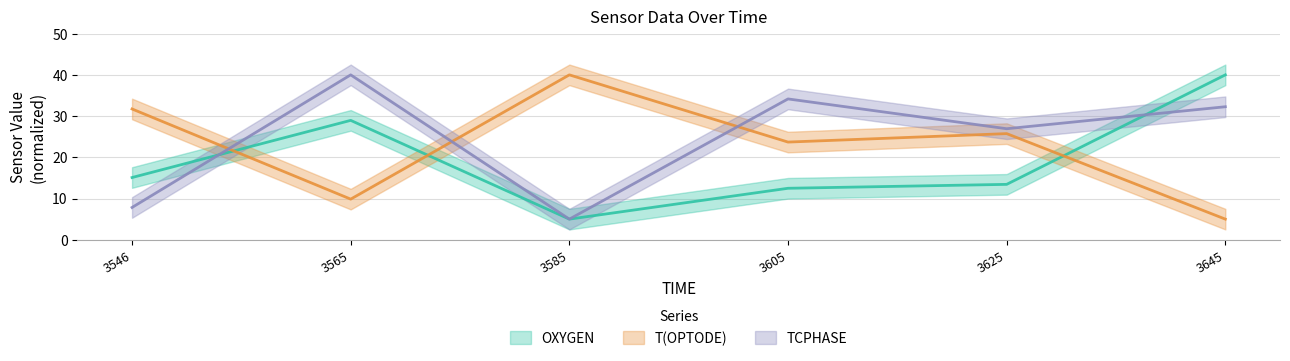

Between 3546 and 3625, which series saw the biggest shift?

TCPHASE